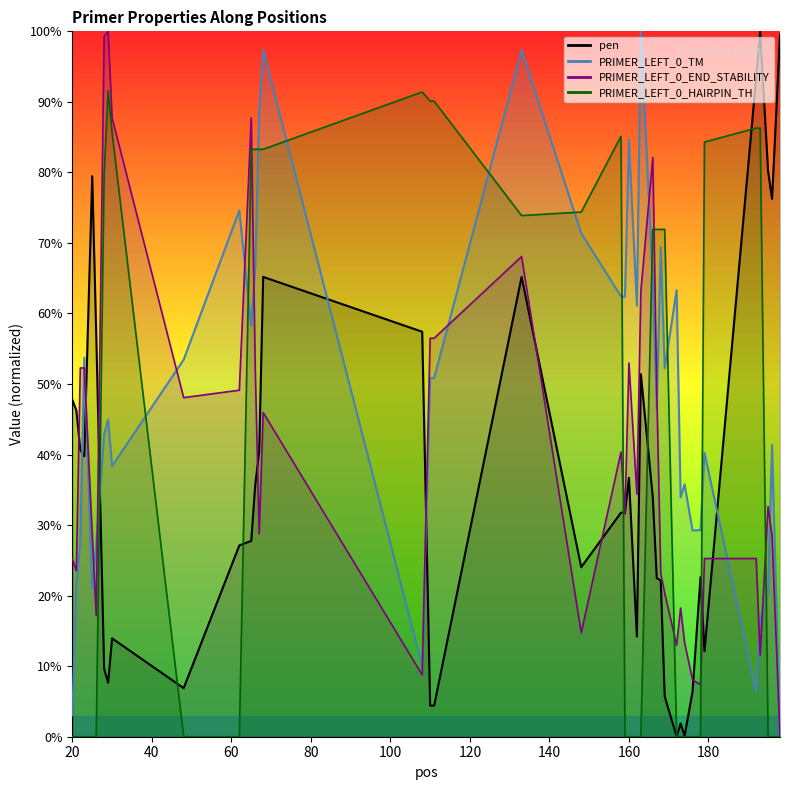

What is the total value across all series at 111?

201.9